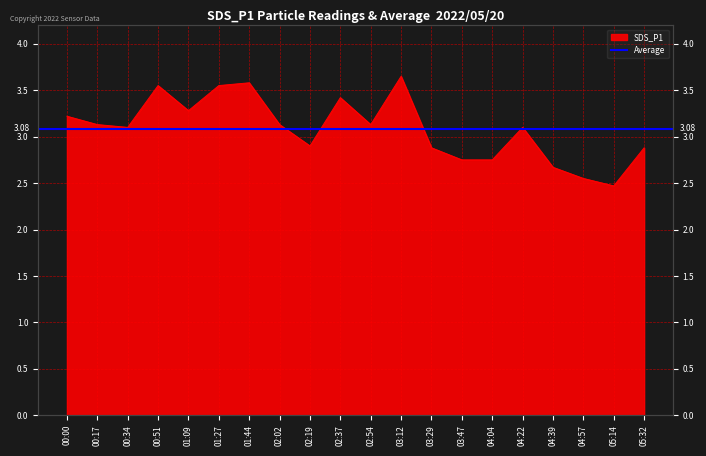

Reading left to right, extract all data points from this chart.

3.2	3.1	3.1	3.5	3.3	3.5	3.6	3.1	2.9	3.4	3.1	3.6	2.9	2.8	2.8	3.1	2.7	2.5	2.5	2.9